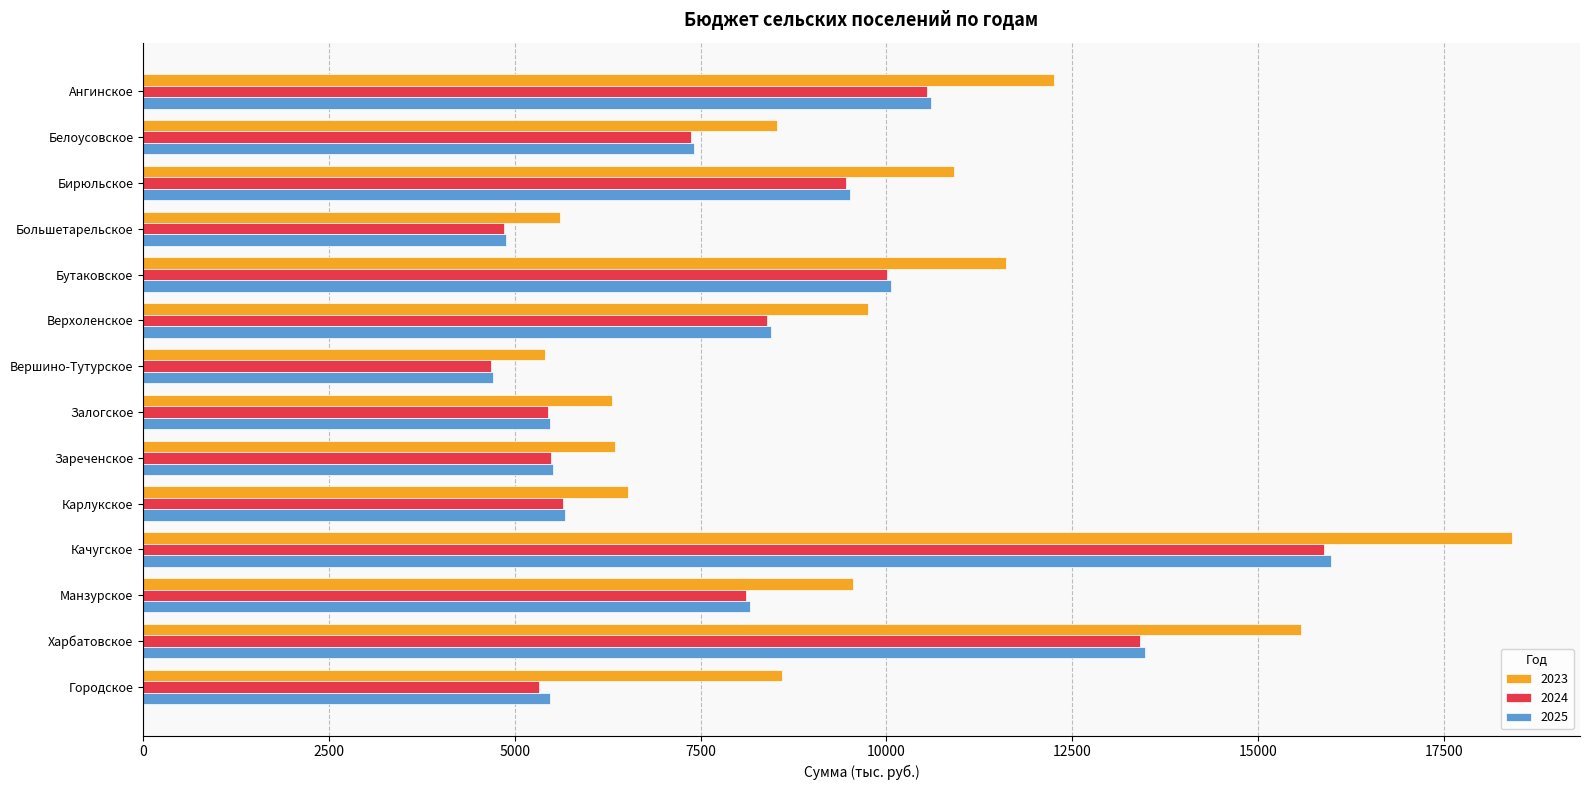

How many distinct data groups are displayed?

3